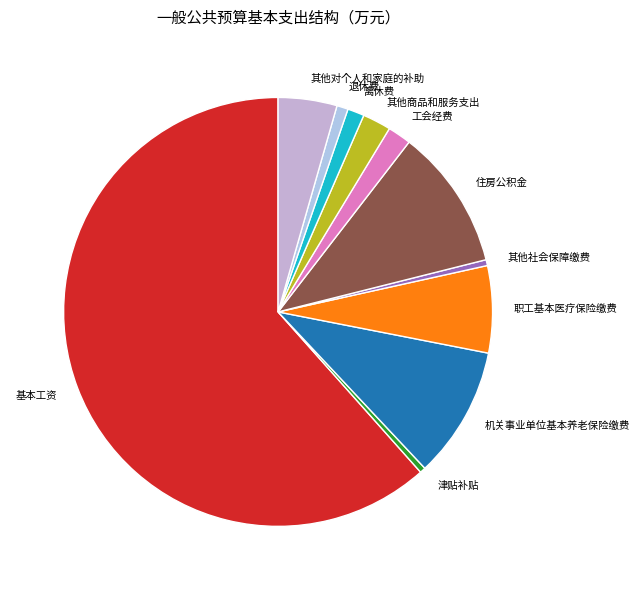

Count the number of slices in the pie.

11